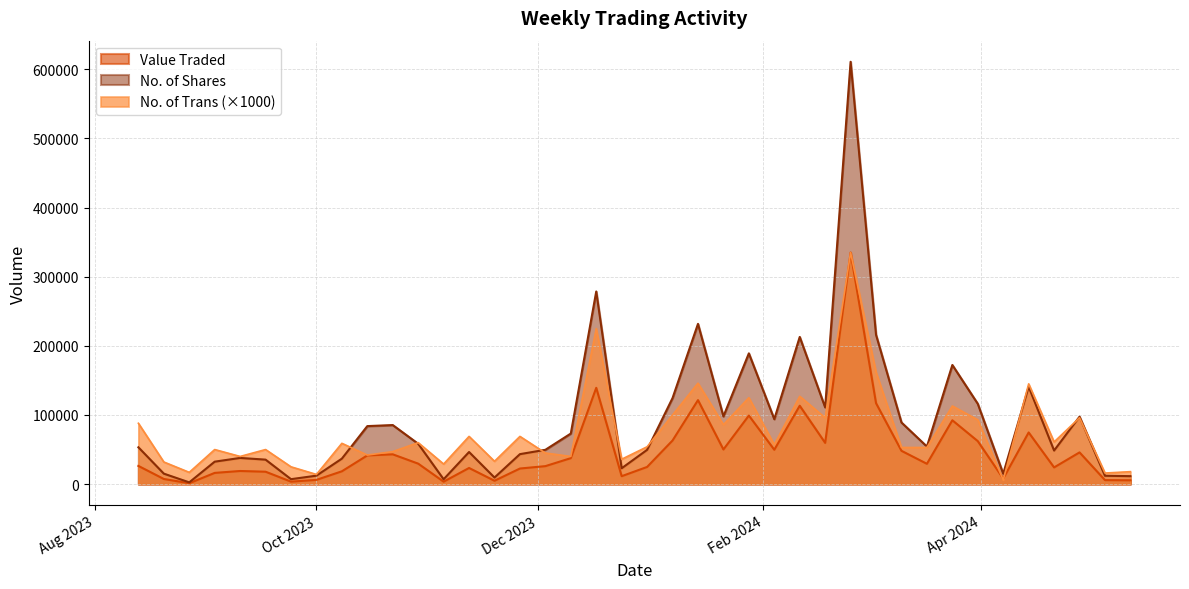

How many data points in Value Traded are less than 29351?

20